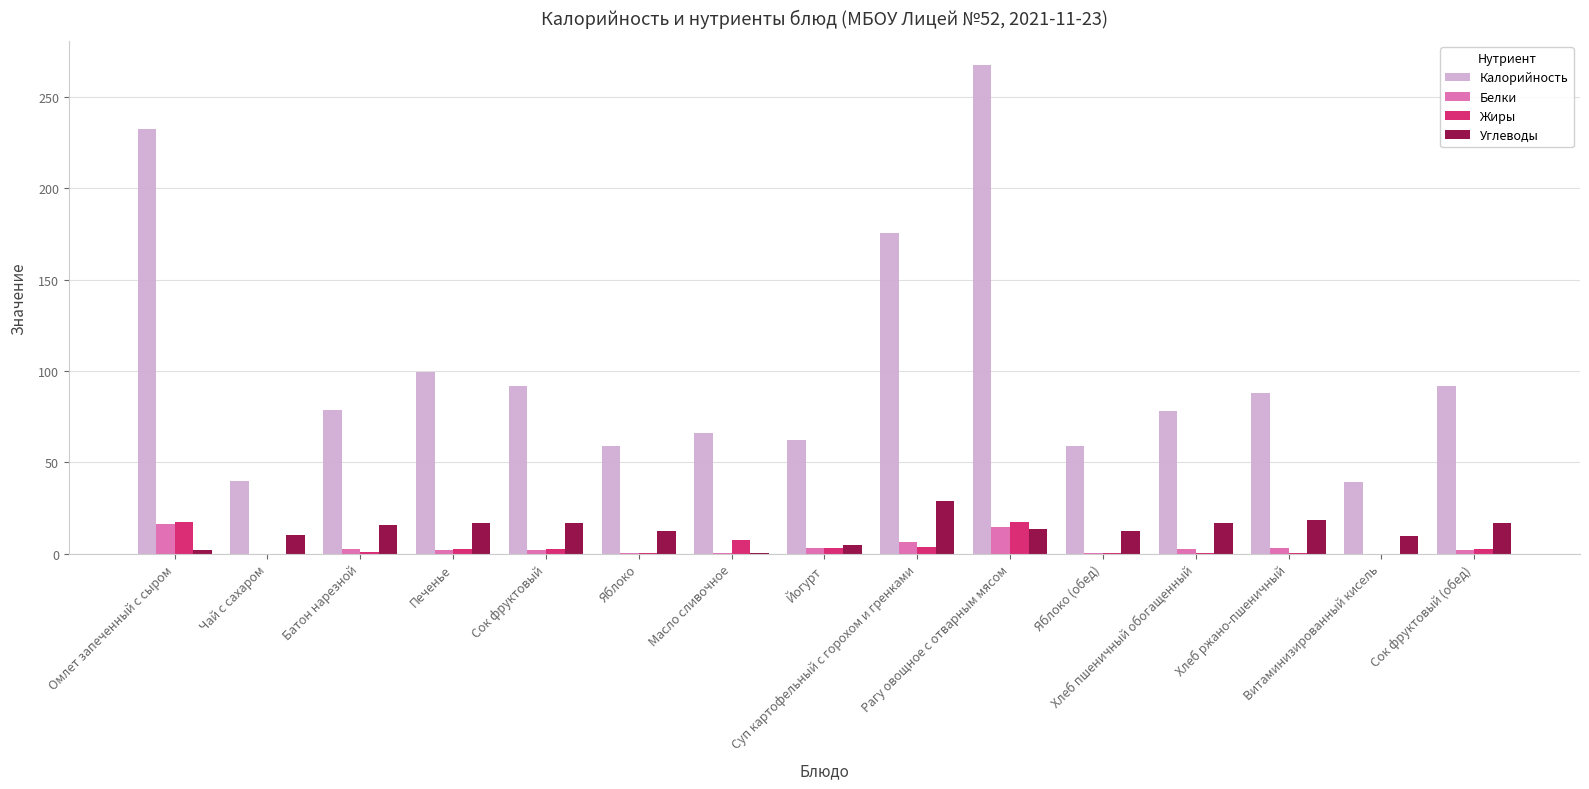

What is the sum of all Жиры values?

59.7